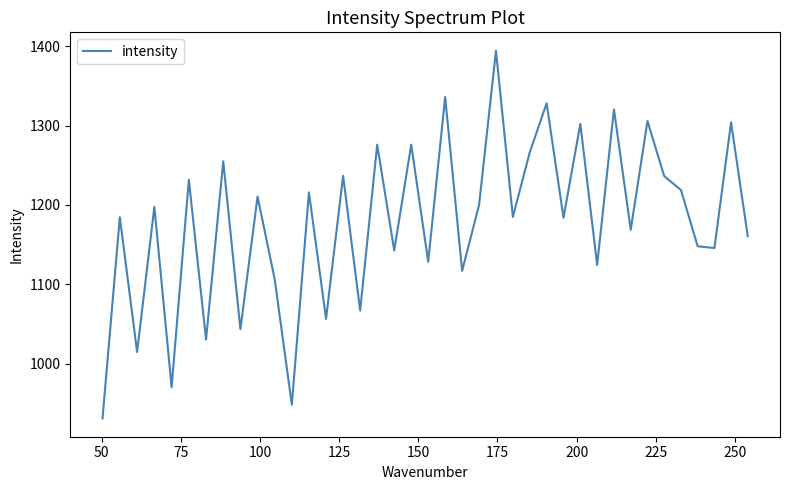

How many distinct data groups are displayed?

1